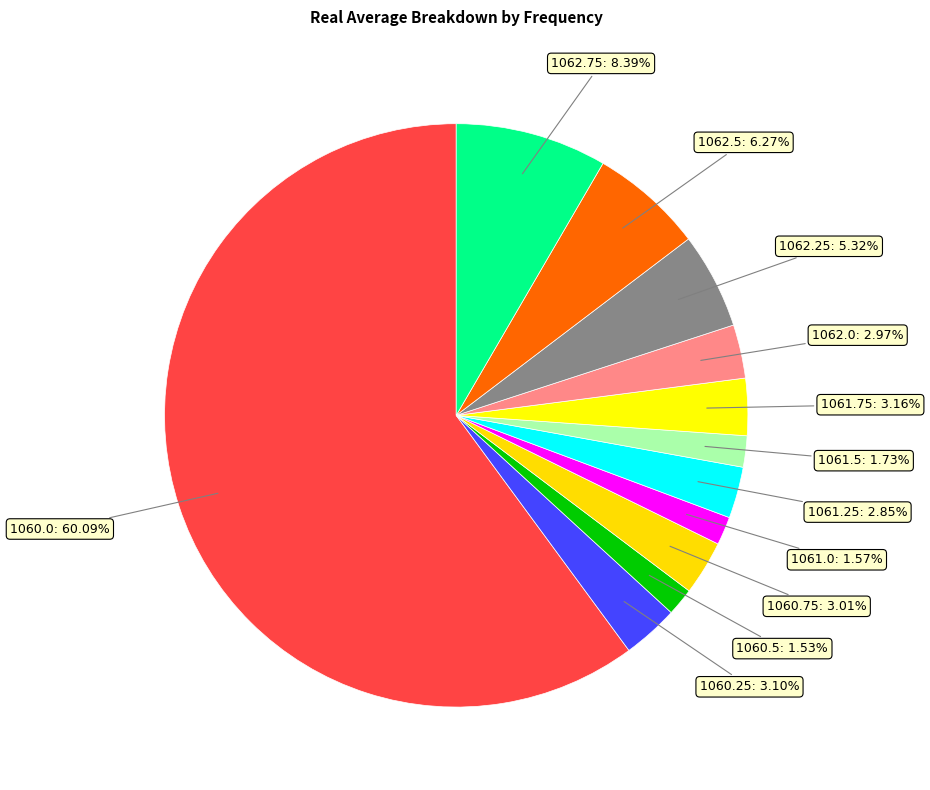

Is the sum of 1062.5 and 1062.75 greater than half?

No